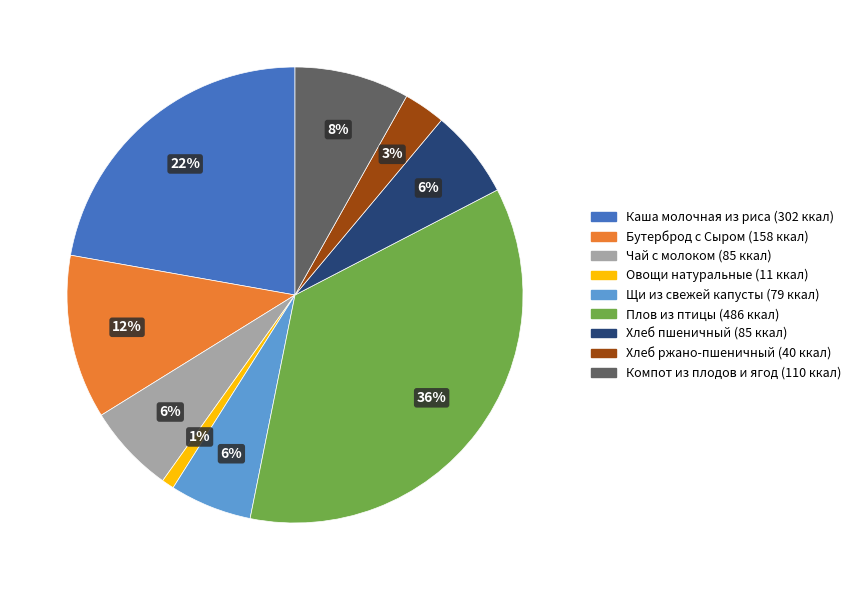

Between Компот из плодов и ягод and Плов из птицы, which is larger?

Плов из птицы